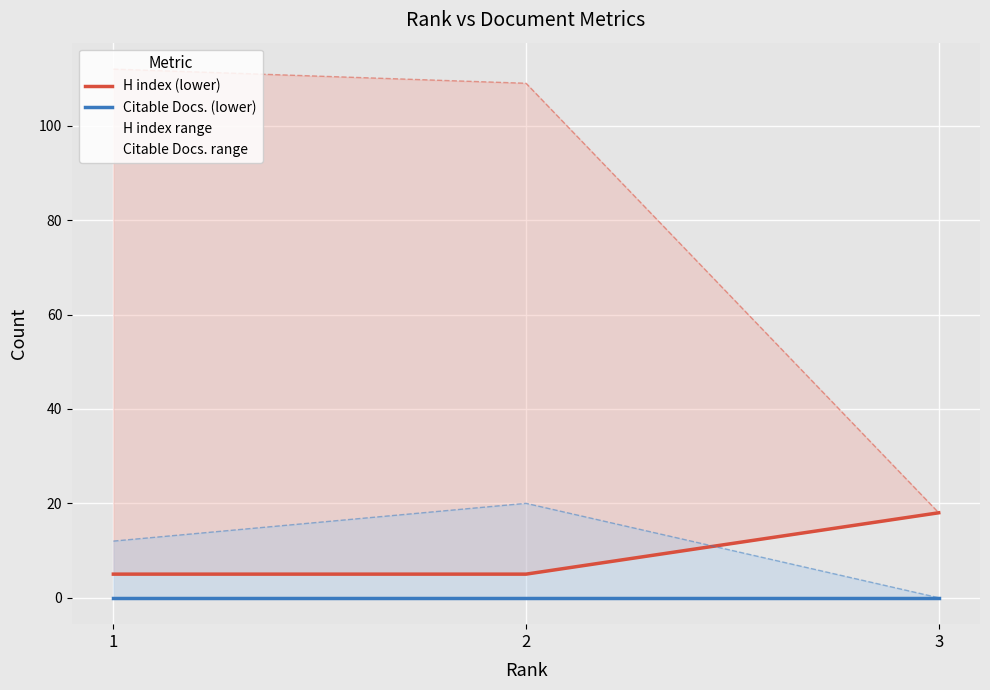

Rank the categories by H index (lower) value from highest to lowest.

3, 1, 2